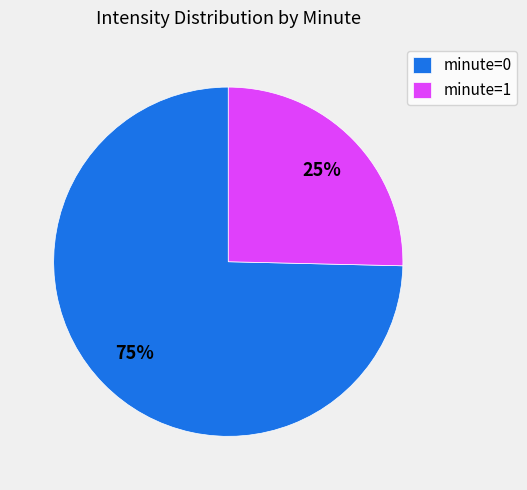

What is the largest slice in the pie chart?

minute=0